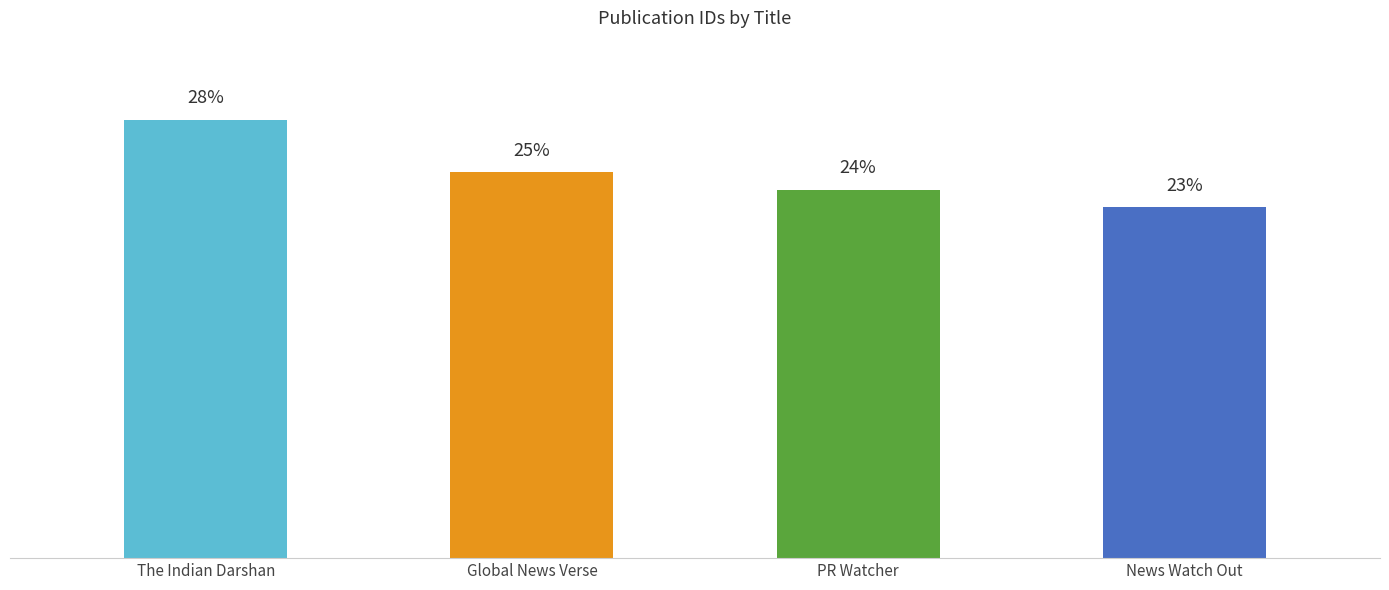

Are the bars horizontal?

No